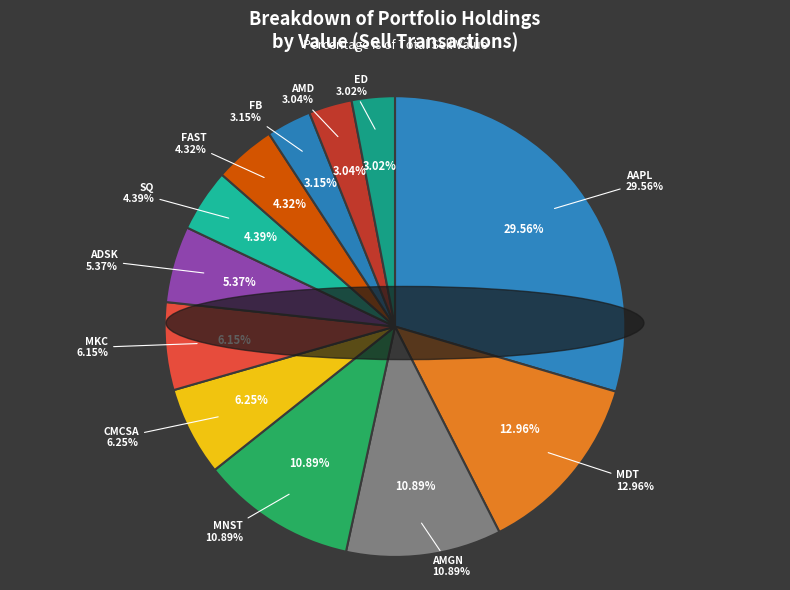

To the nearest percent, what portion does AMD represent?

3%